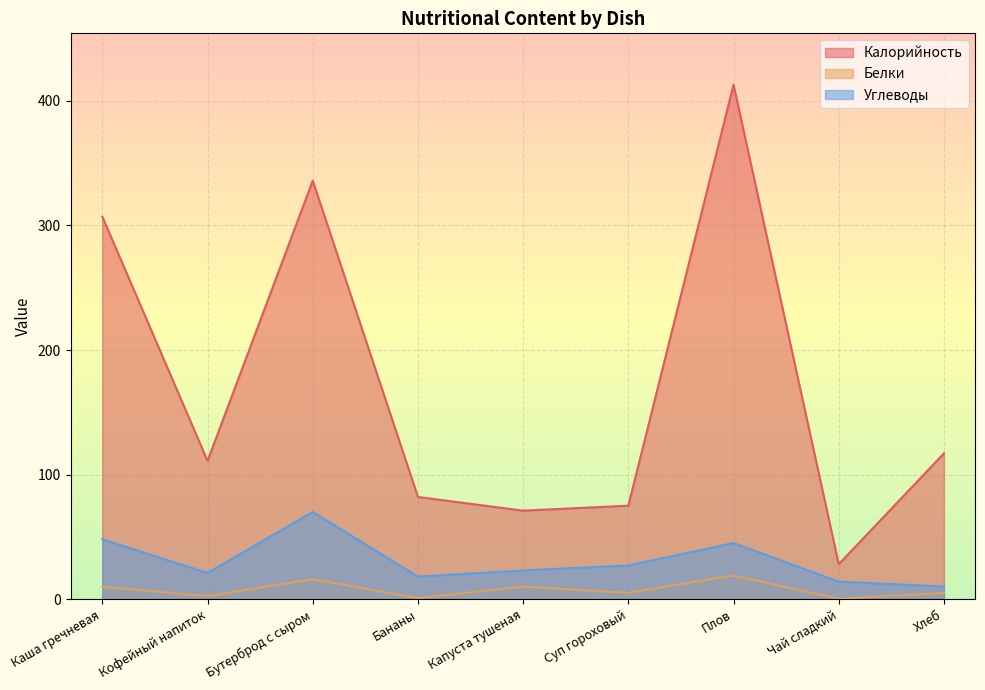

What position from the right is Бутерброд с сыром?

7